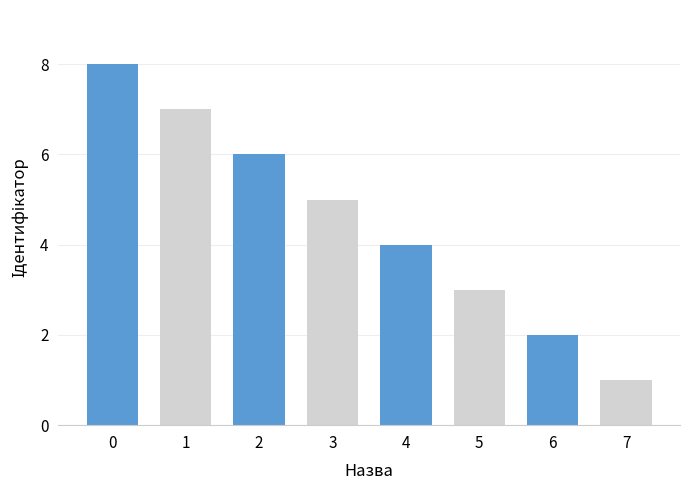

Rank the categories by value from lowest to highest.

7, 6, 5, 4, 3, 2, 1, 0